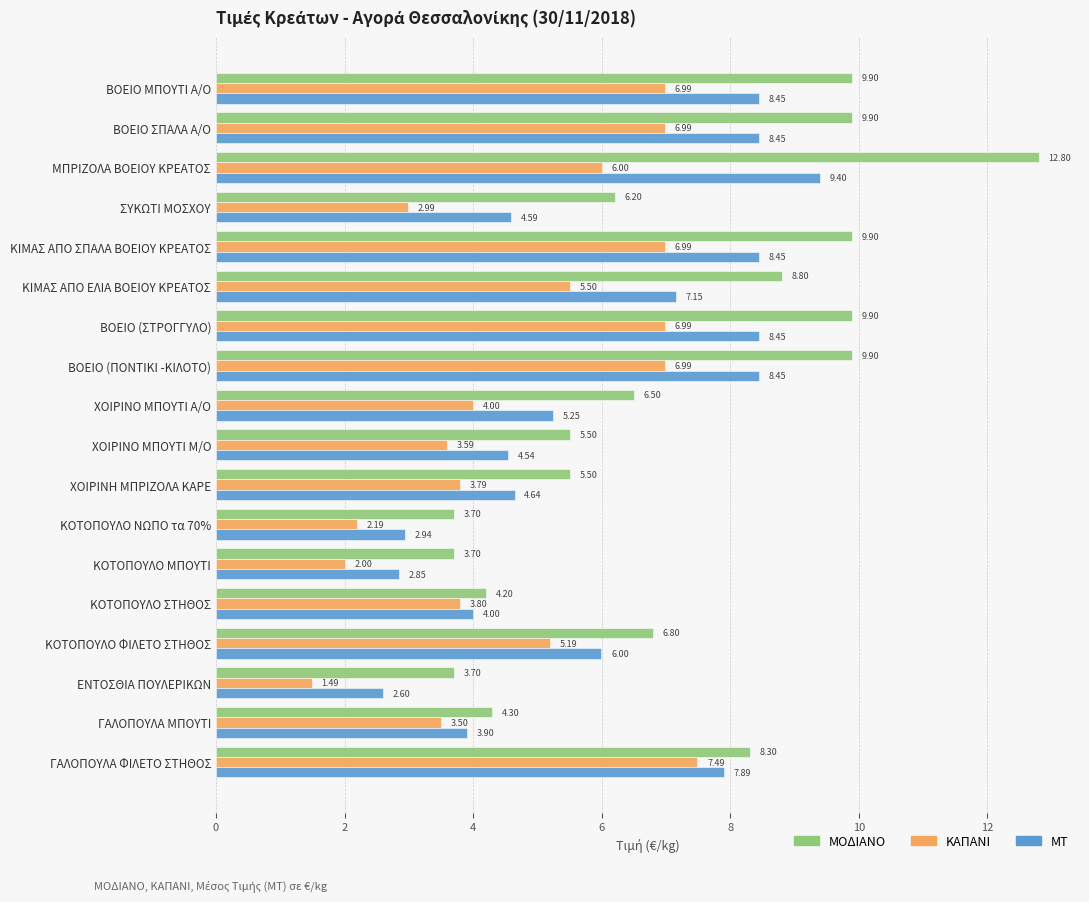

At which label is ΚΑΠΑΝΙ closest to 4?

ΧΟΙΡΙΝΟ ΜΠΟΥΤΙ Α/Ο